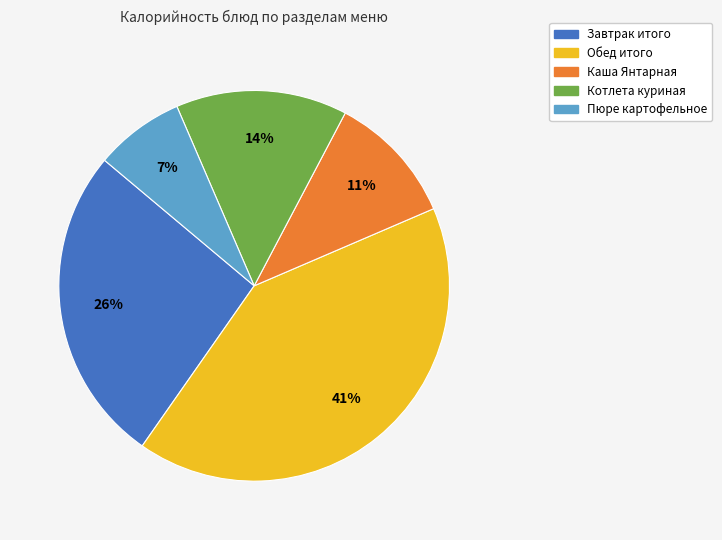

Rank the categories by value from lowest to highest.

Пюре картофельное, Каша Янтарная, Котлета куриная, Завтрак итого, Обед итого